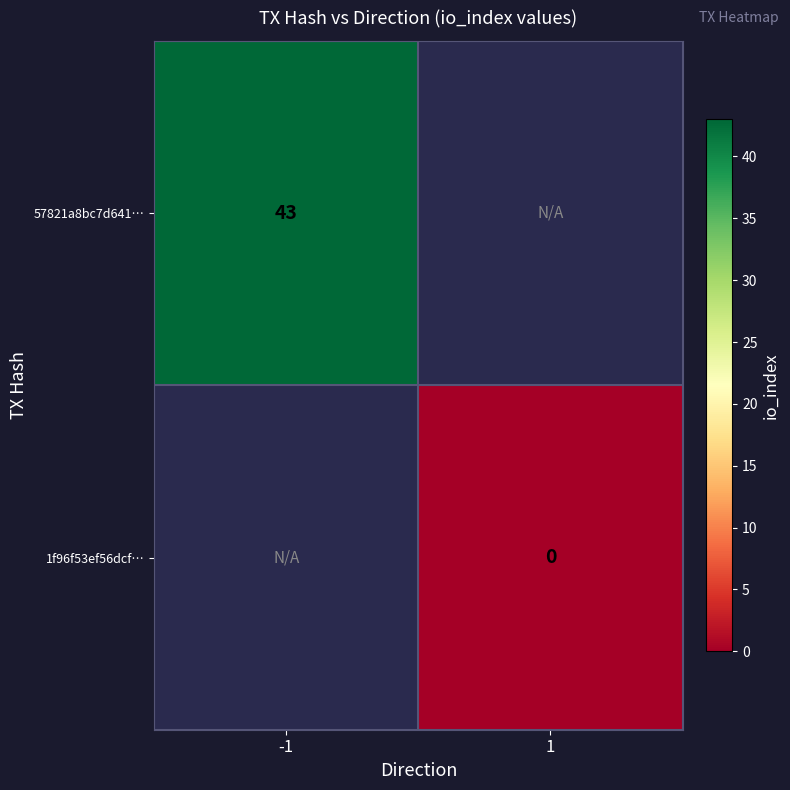

Which series has the widest spread of values?

57821a8bc7d641…